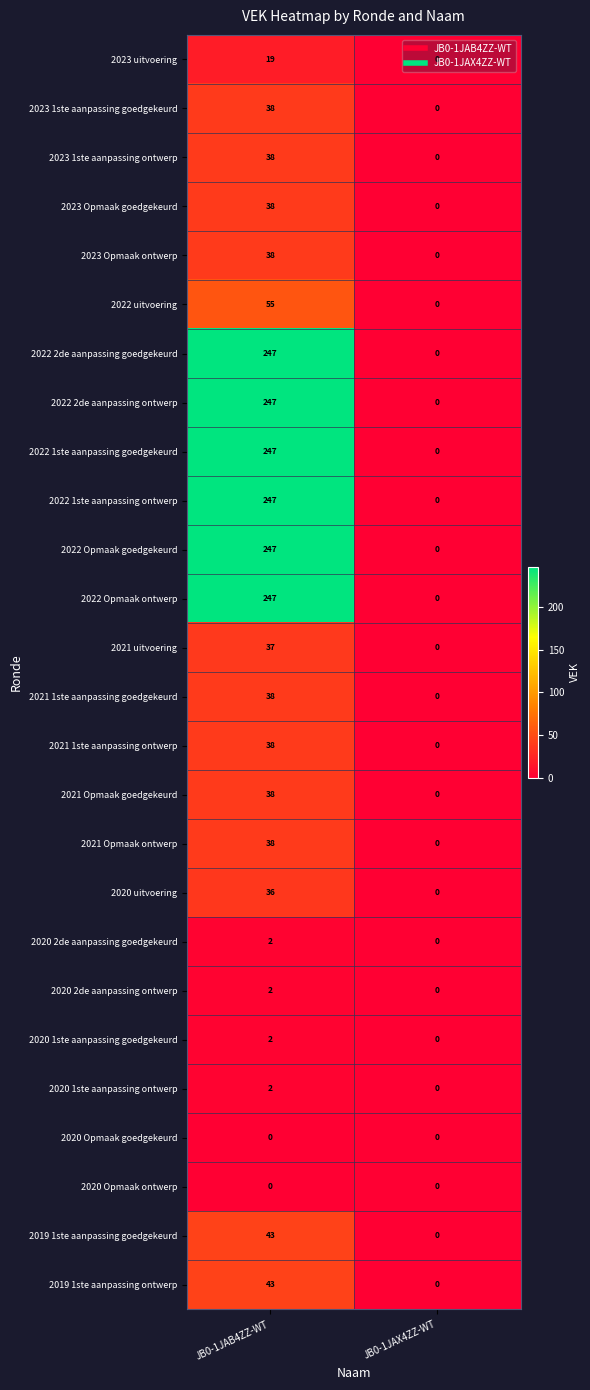

True or false: 2021 1ste aanpassing goedgekeurd has a value of -25 at JB0-1JAX4ZZ-WT.

False